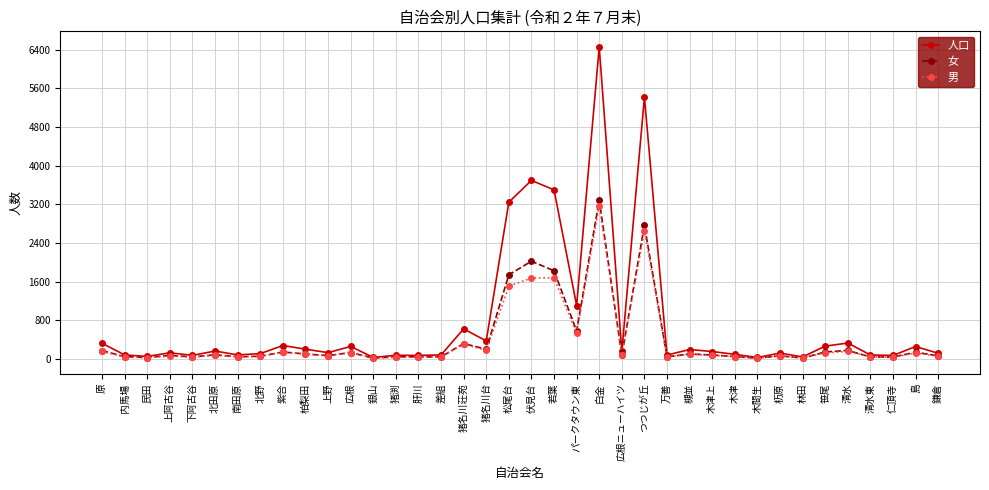

What is the highest value of the 人口 series?

6457